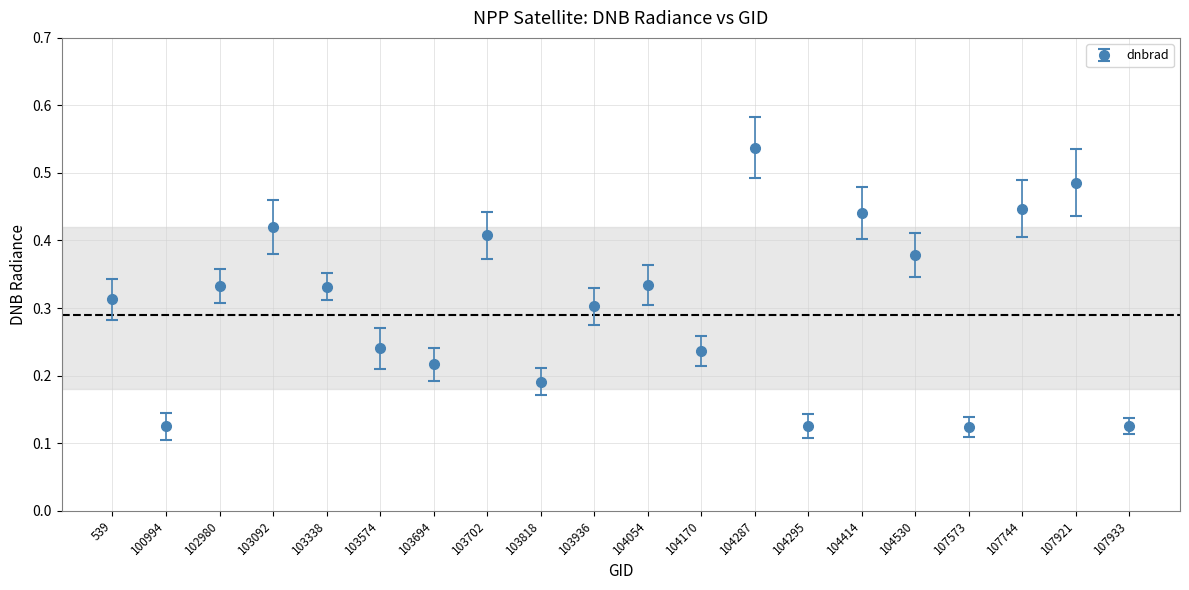

Between 103338 and 107933, which is larger?

103338